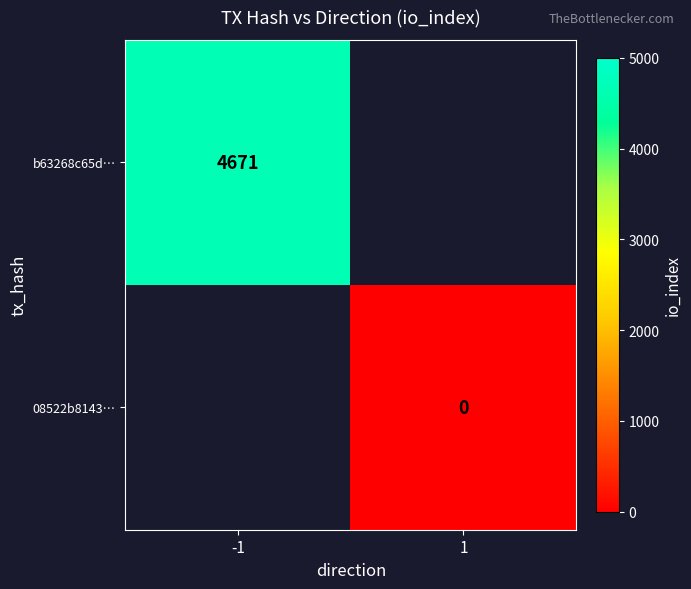

Is it true that b63268c65d… equals 4671 at -1?

True